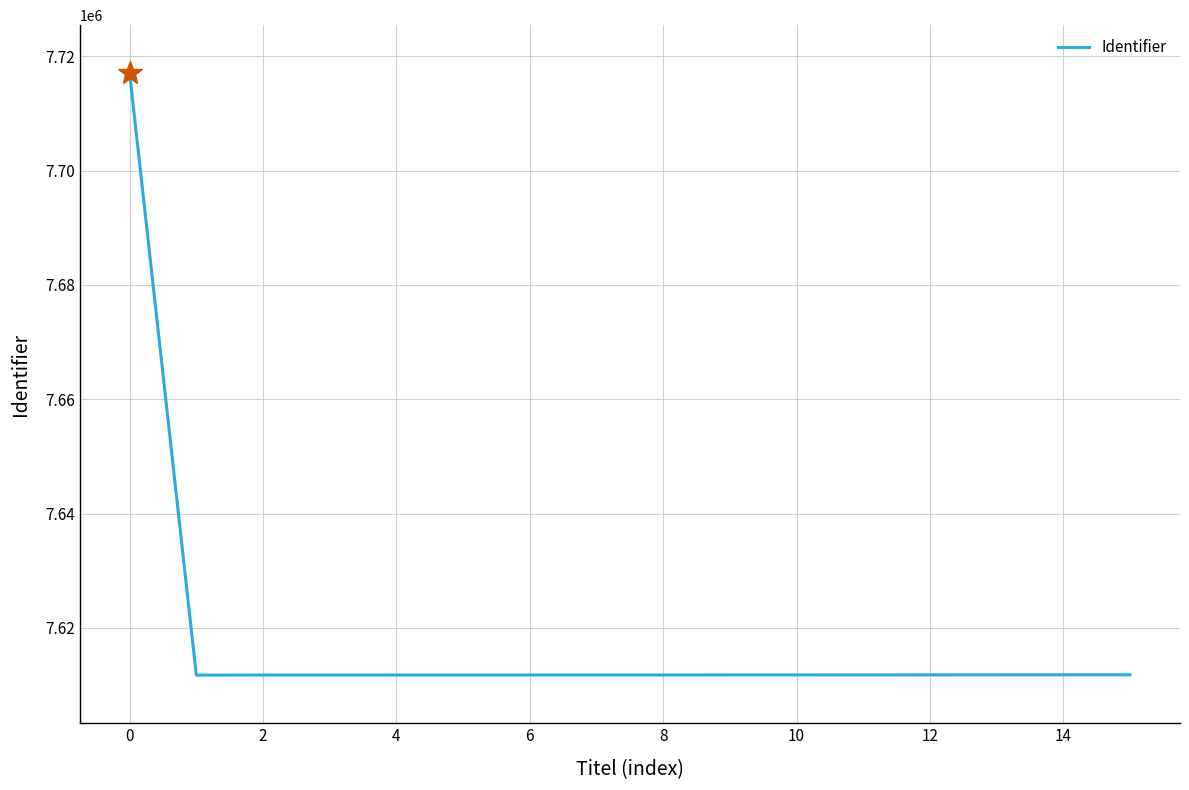

What is the sum of all values?

121893469